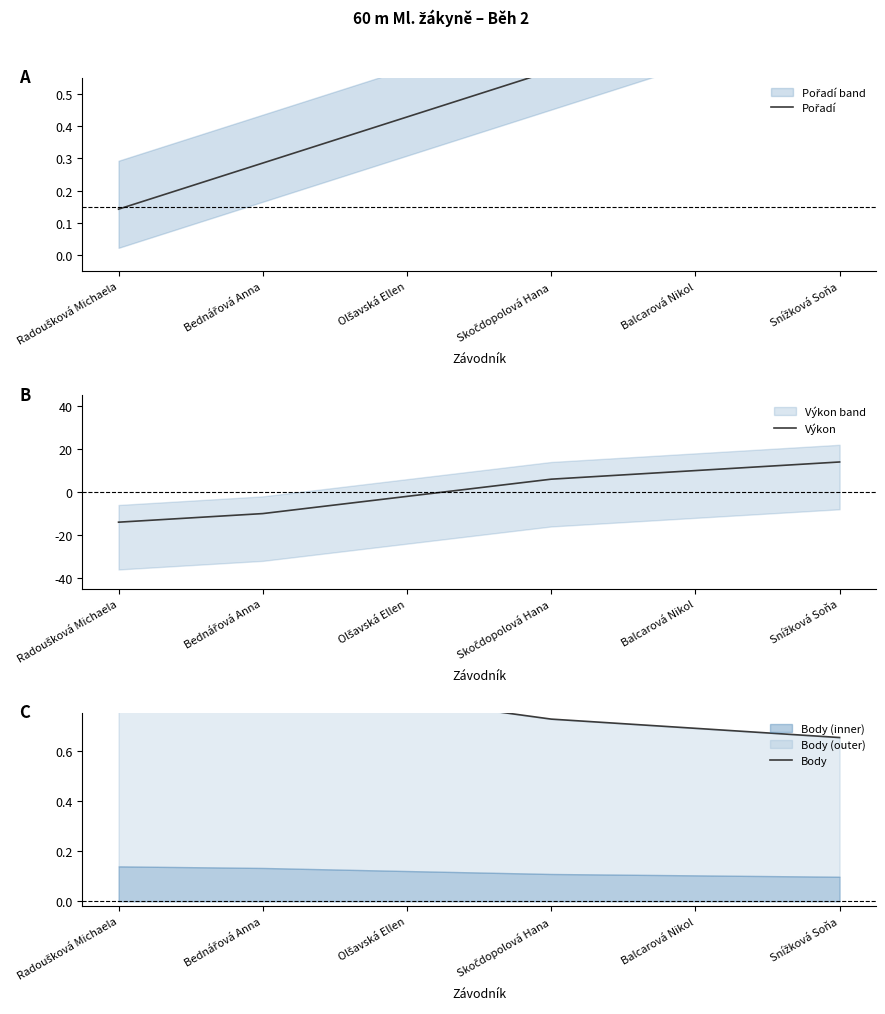

What is the difference between the second highest and second lowest values in the Pořadí series?

0.4